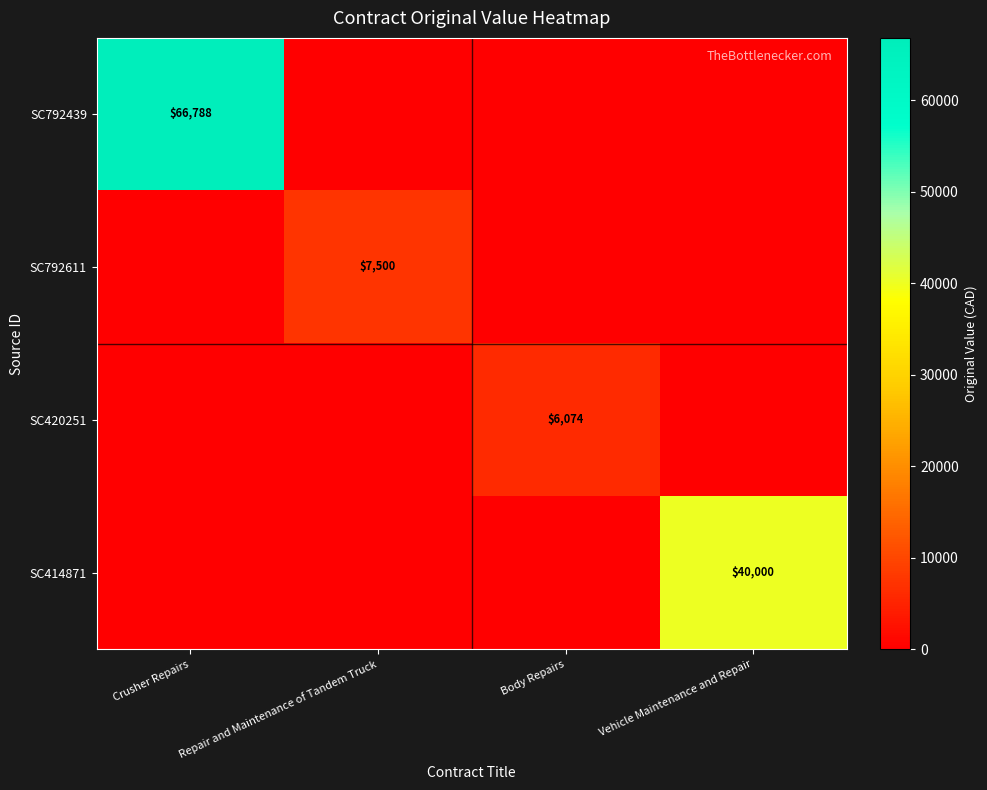

At which category is the sum across all series the highest?

Crusher Repairs